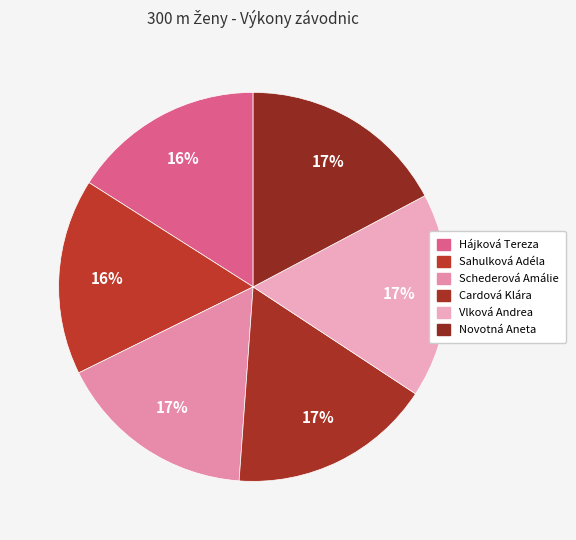

Is there a majority slice in this chart?

No